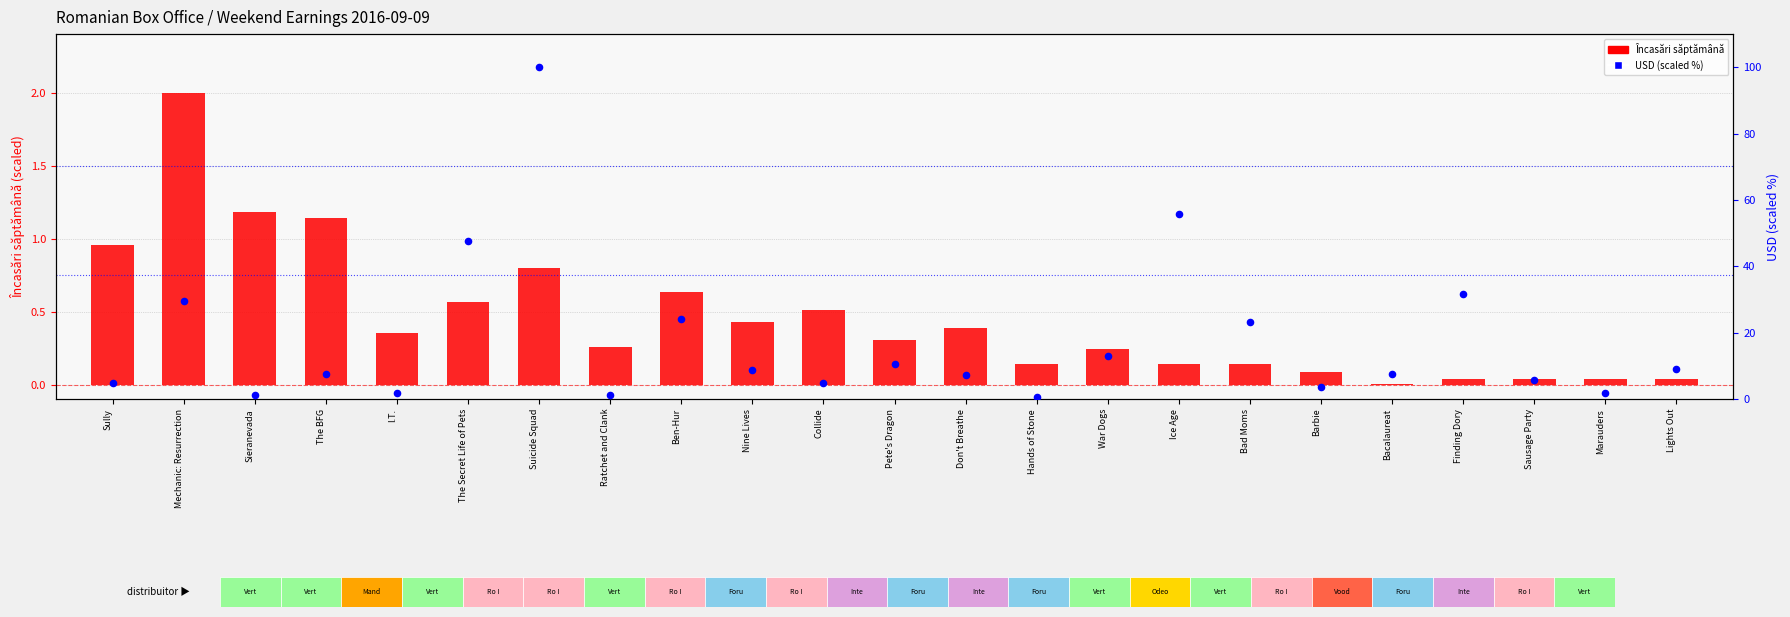

Which series has the largest Y range (max minus min)?

USD (scaled)